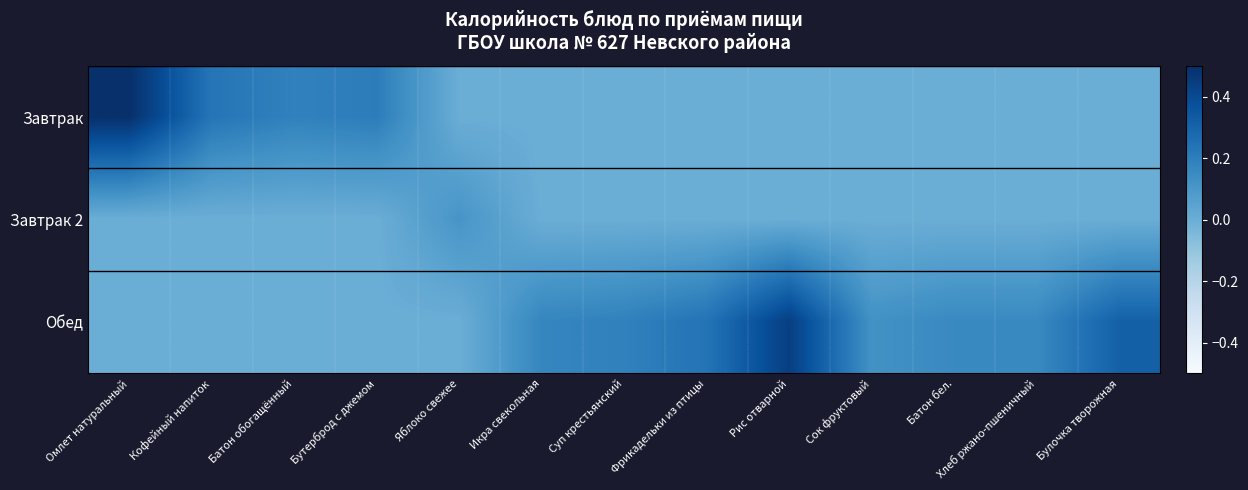

What is the maximum value shown in the chart?

0.5